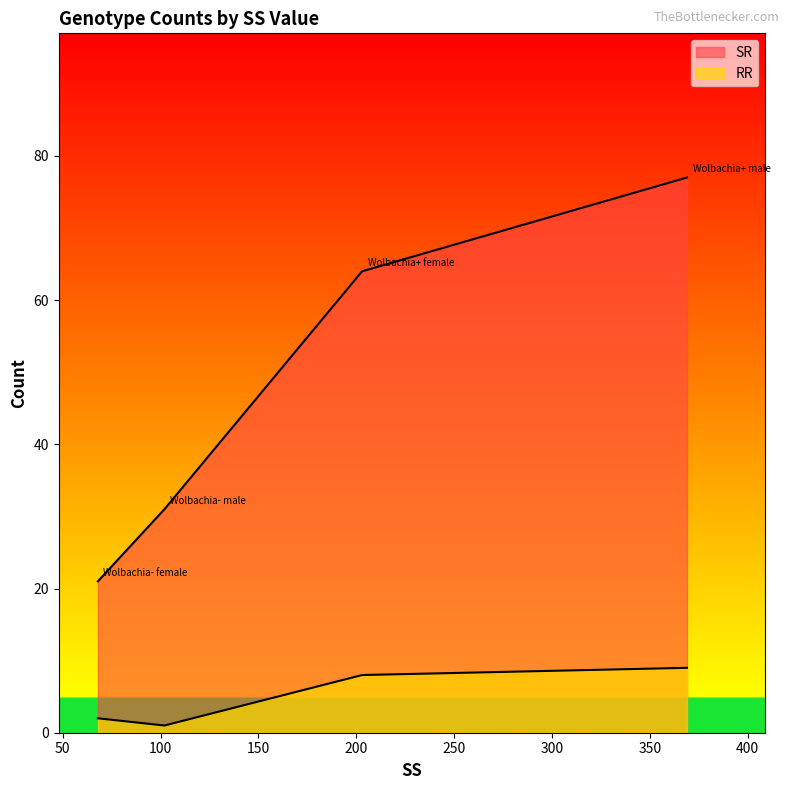

How many values are below 8?

2